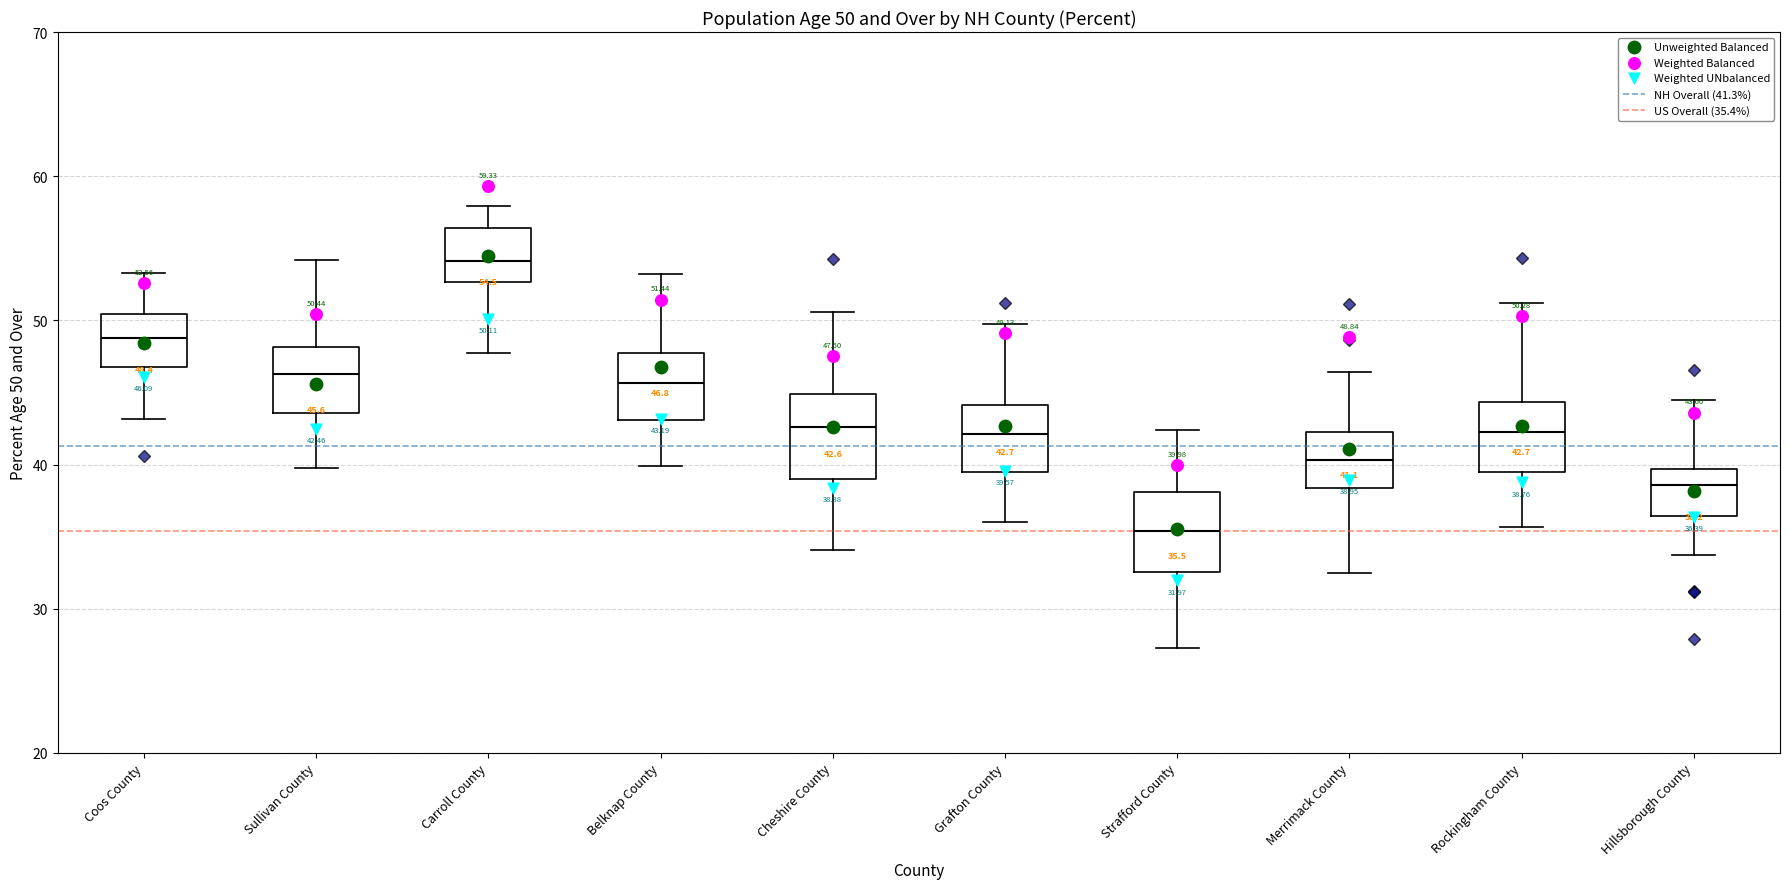

Which box has the lowest median line?

Strafford County